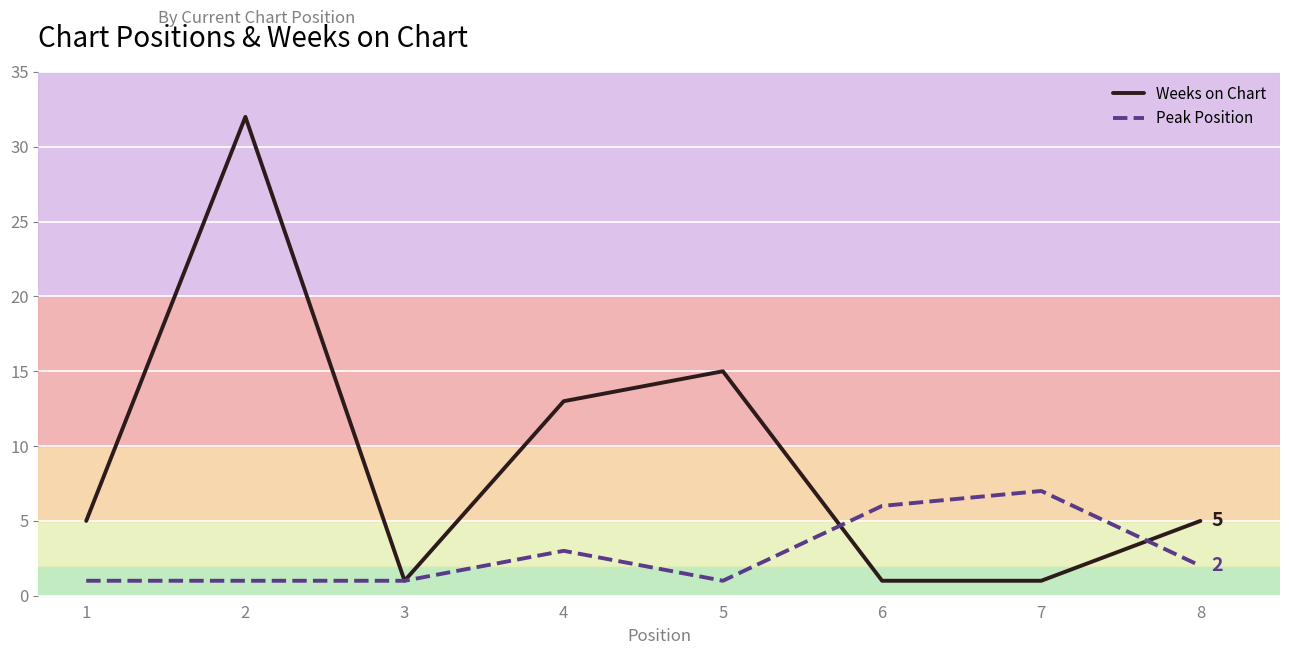

Which series changed the most between 2 and 6?

Weeks on Chart